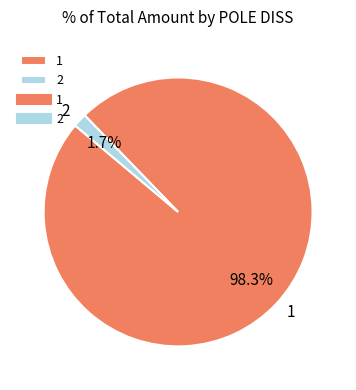

How many slices are in this pie chart?

2